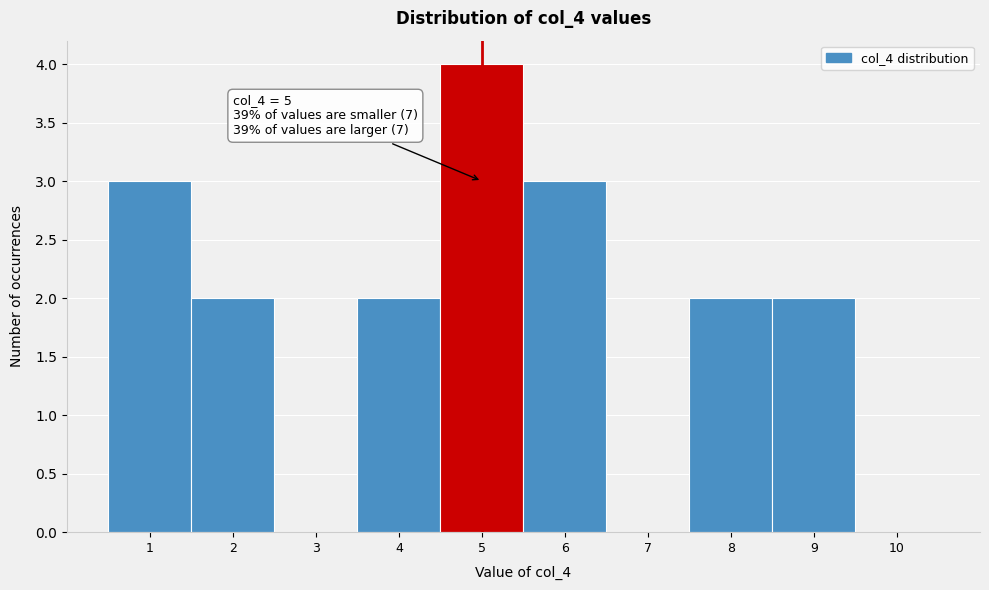

Over which range of the x-axis is the bar tallest?

4.5 to 5.5